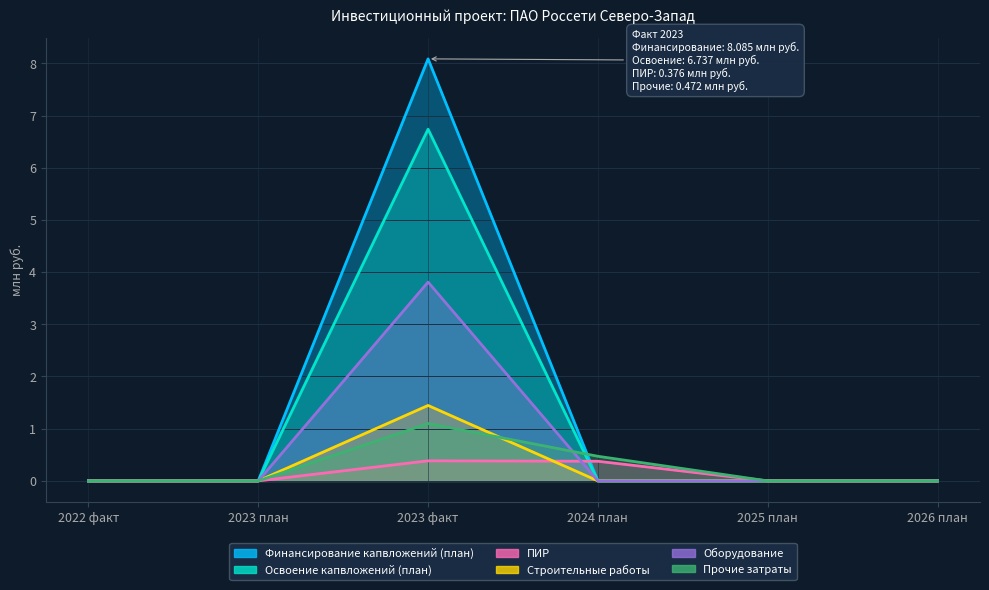

Which series has the largest total across all categories?

Освоение капвложений (план)